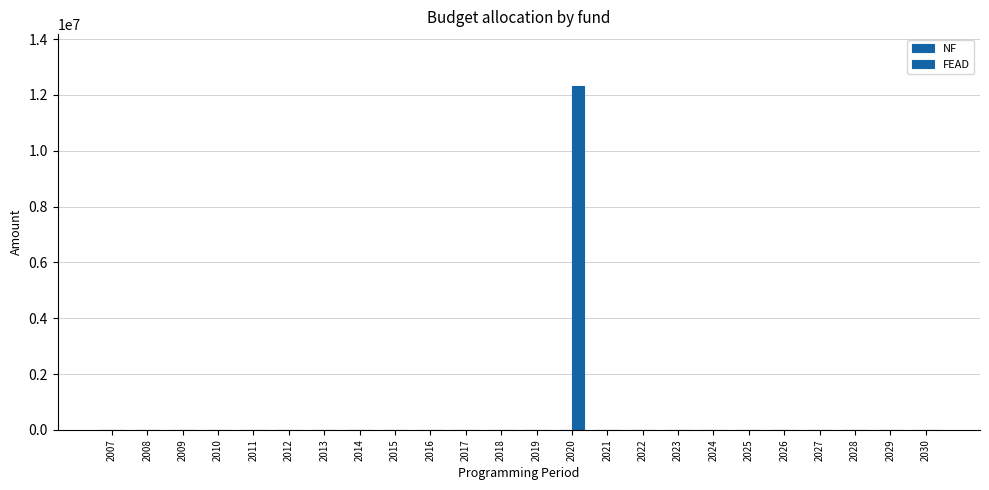

Which label corresponds to the smallest value in the chart?

2007